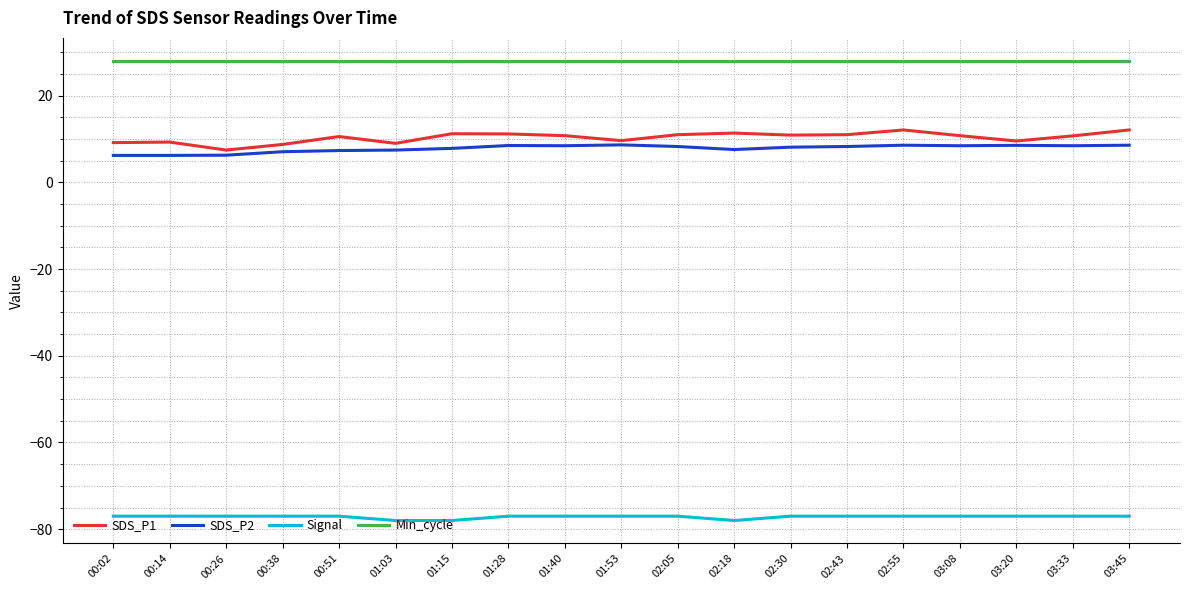

How many categories are shown in the chart?

19